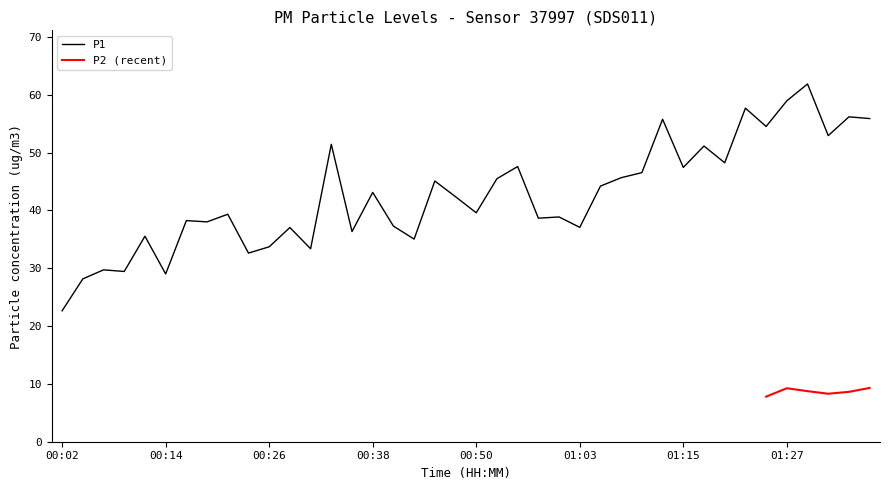

What is the label of the 9th point from the right?

01:17